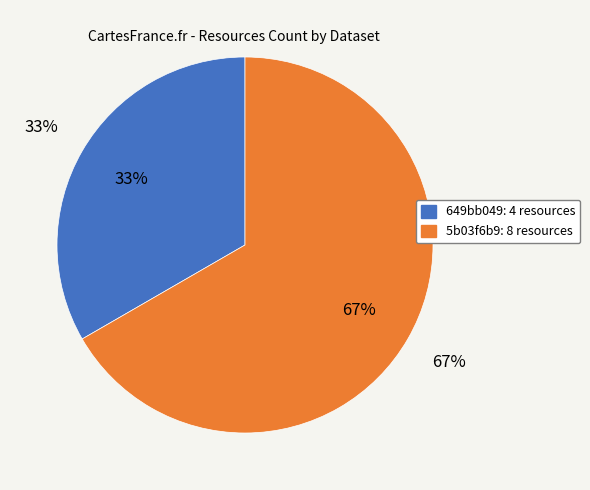

What is the change in value from 649bb049078190f898e77196 to 5b03f6b9c8d8c922a24afa46?

+4